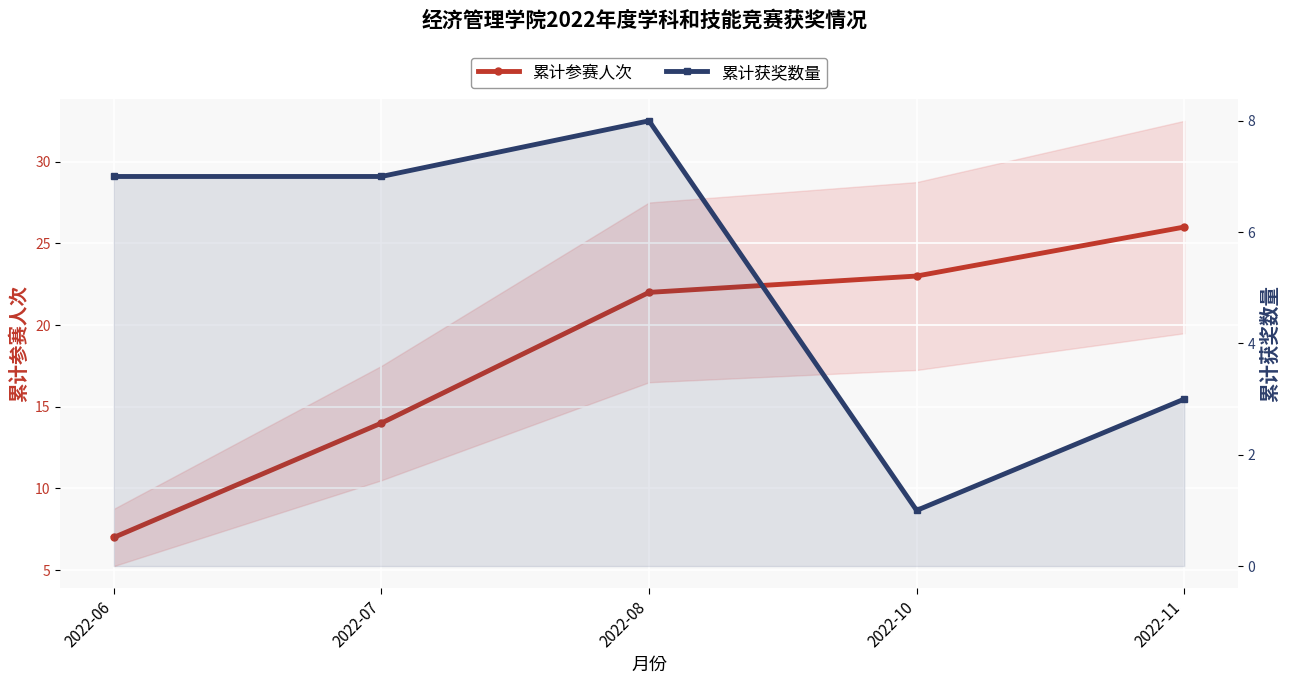

Reading right to left, list all the values displayed in this chart.

累计参赛人次: 26	23	22	14	7
累计获奖数量: 3	1	8	7	7